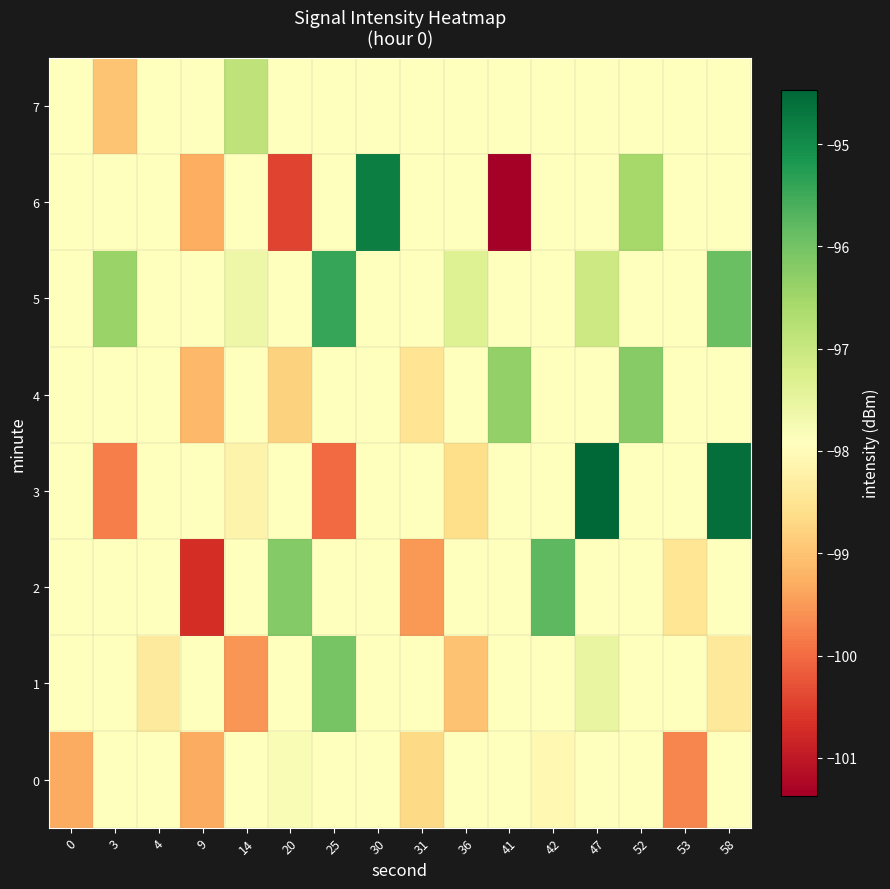

How many data points does each series have?

16